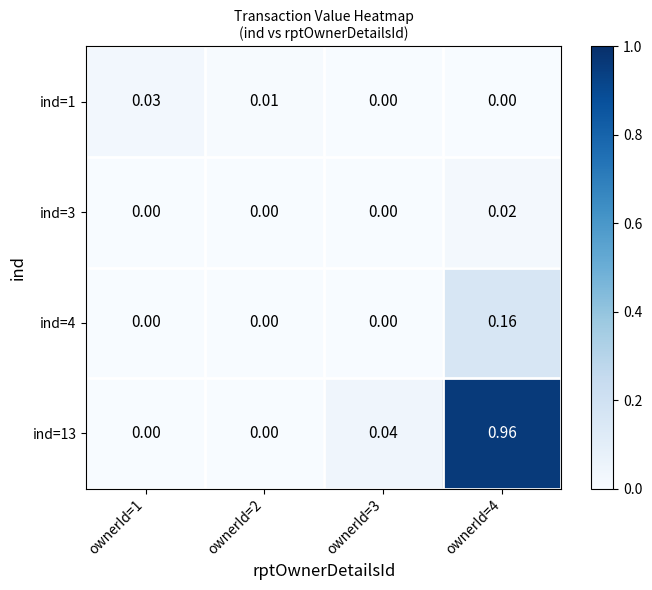

How many distinct data groups are displayed?

4